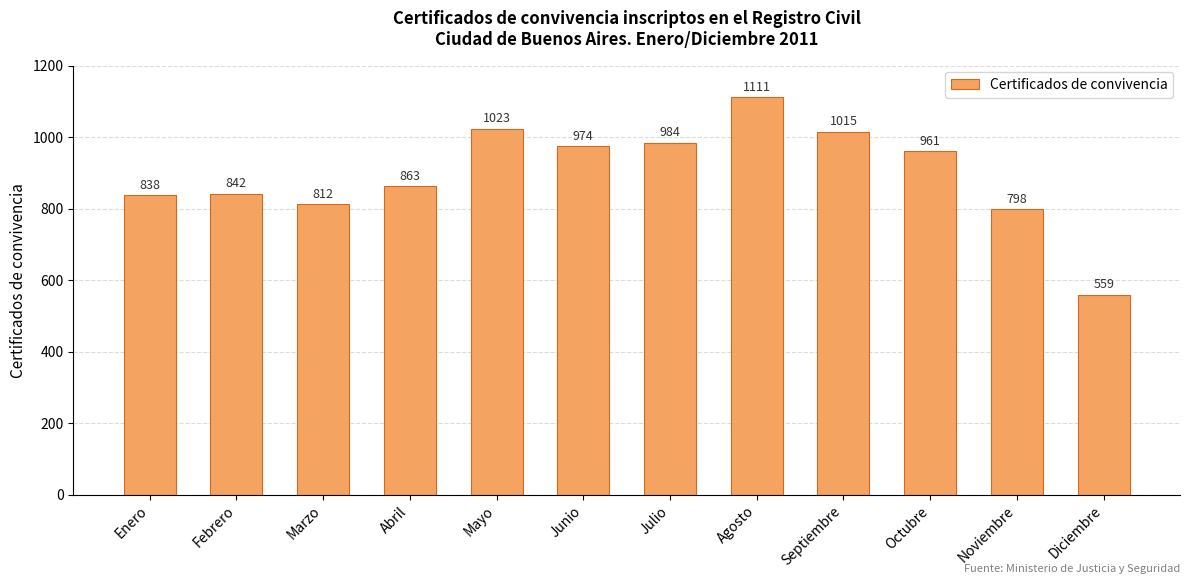

Approximately how many times larger is the value at Agosto compared to Octubre?

1.2